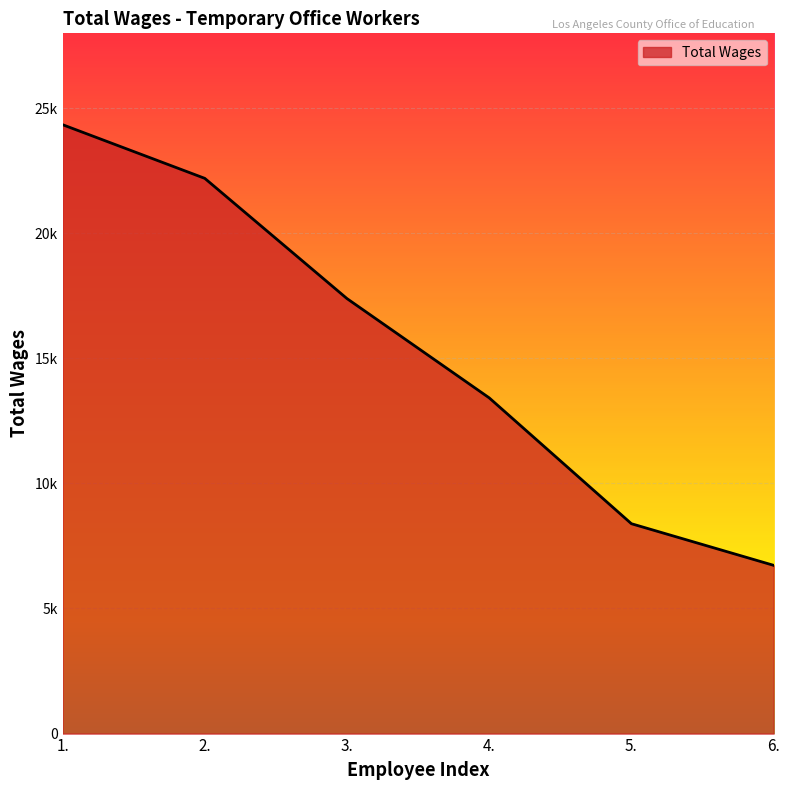

Is it true that the value at 2. is 22189?

True